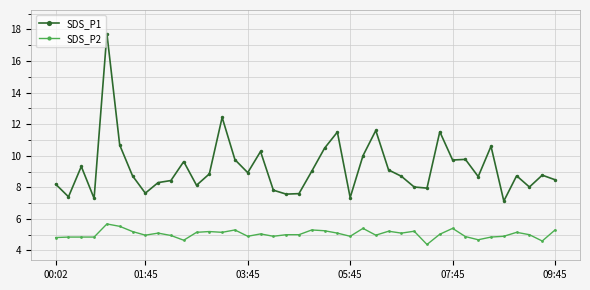

Which series has the largest total across all categories?

SDS_P1